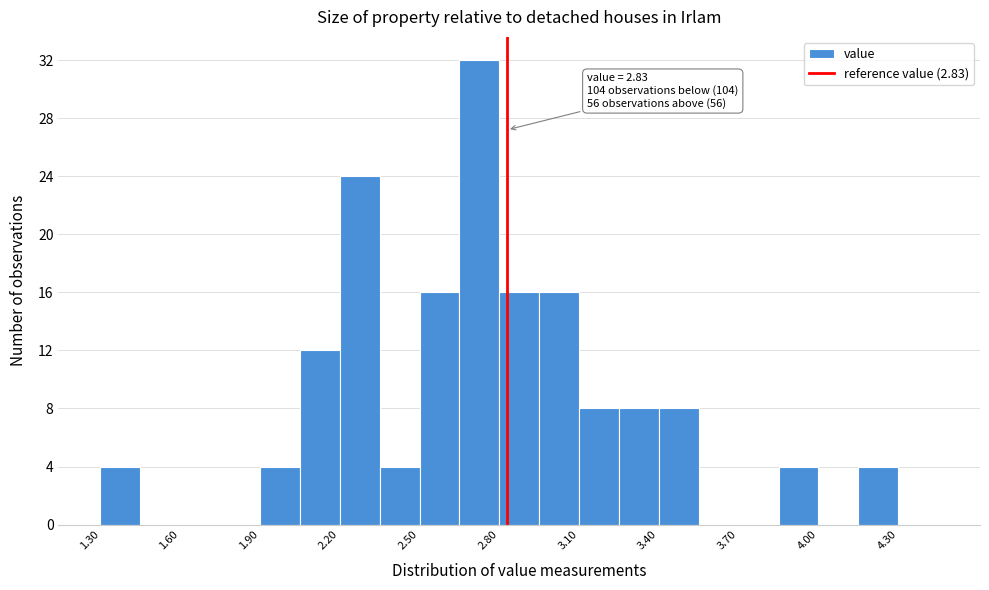

Read against the x-axis, roughly where is the centre of the tallest bar?

2.75